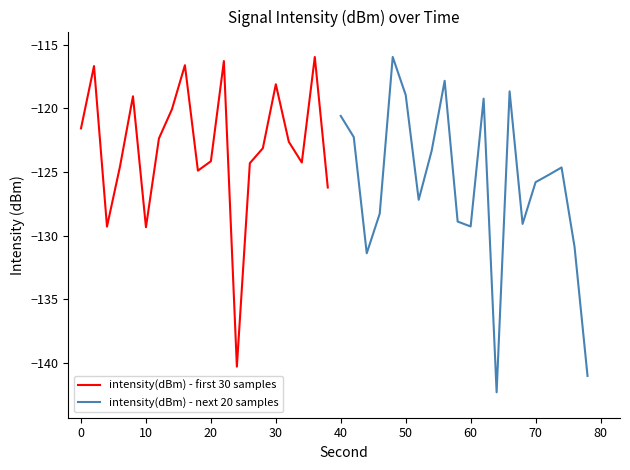

How many data points does each series have?

20